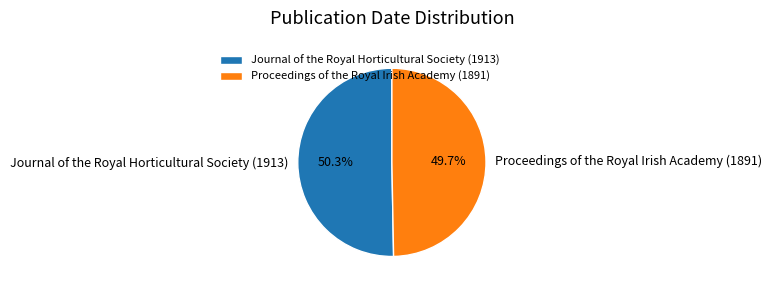

Rank the categories by value from highest to lowest.

Journal of the Royal Horticultural Society (1913), Proceedings of the Royal Irish Academy (1891)